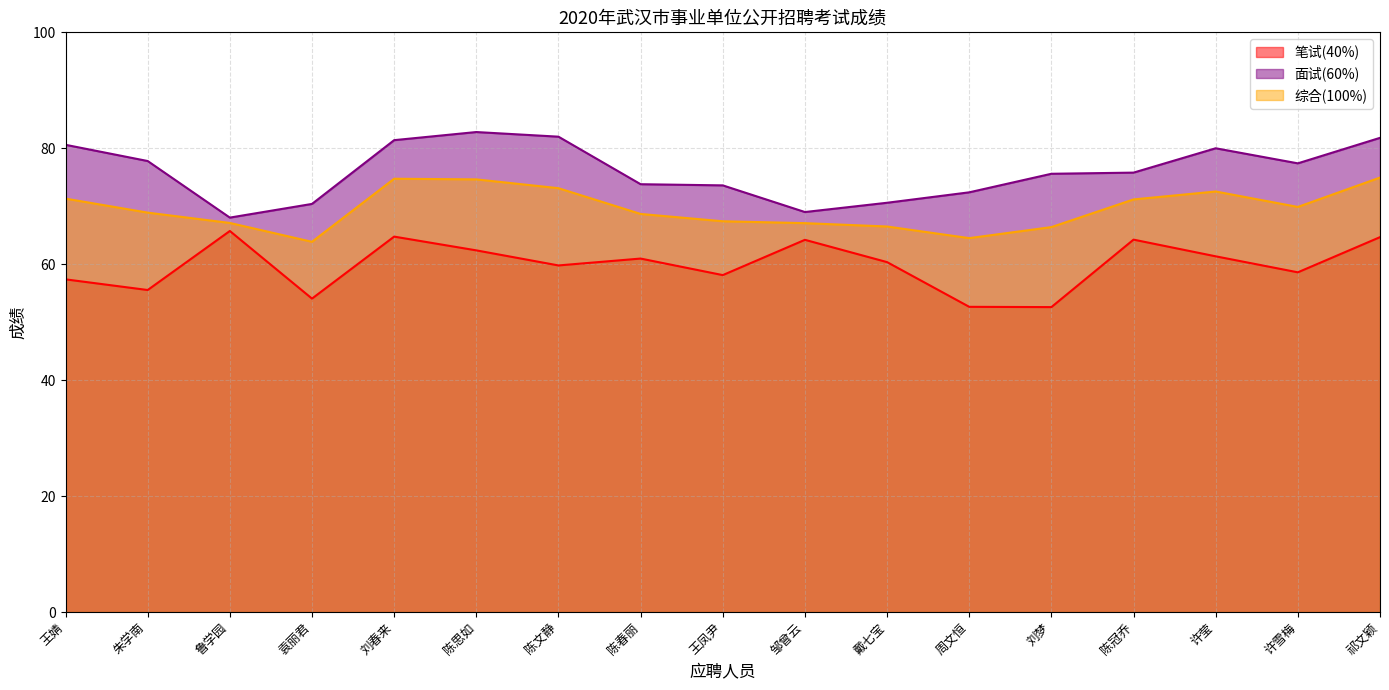

Is the value of 面试(60%) at 许莹 greater than the value of 笔试(40%) at 陈春丽?

Yes